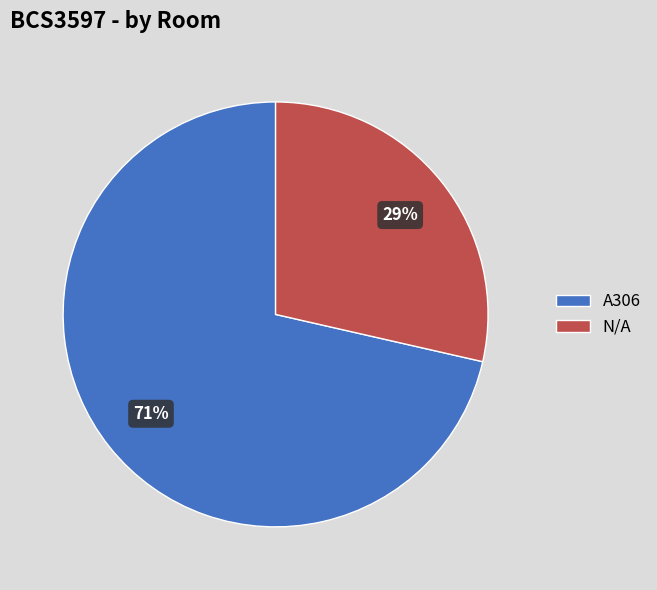

Is it true that N/A is 37% of the pie?

False